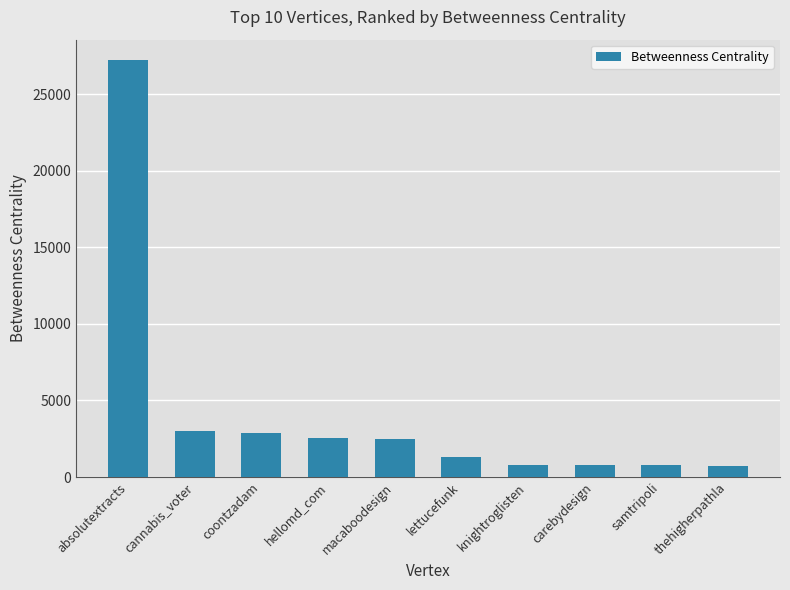

Is it true that the value at coontzadam is 4995.4?

False